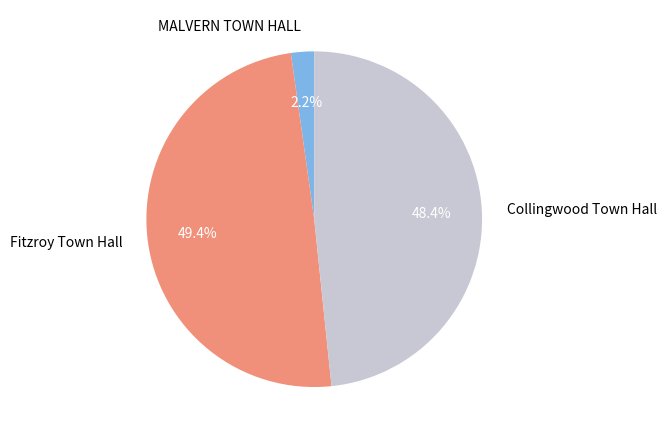

What is the largest slice in the pie chart?

Fitzroy Town Hall